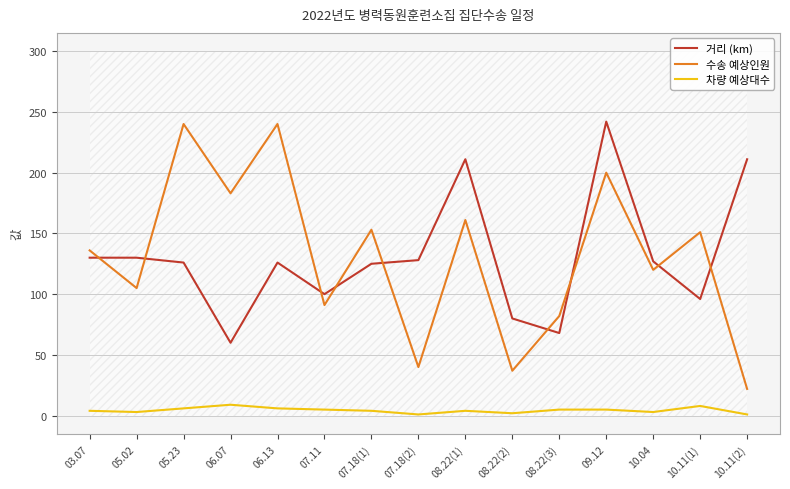

How many interior local valleys does the 수송 예상인원 series have?

6